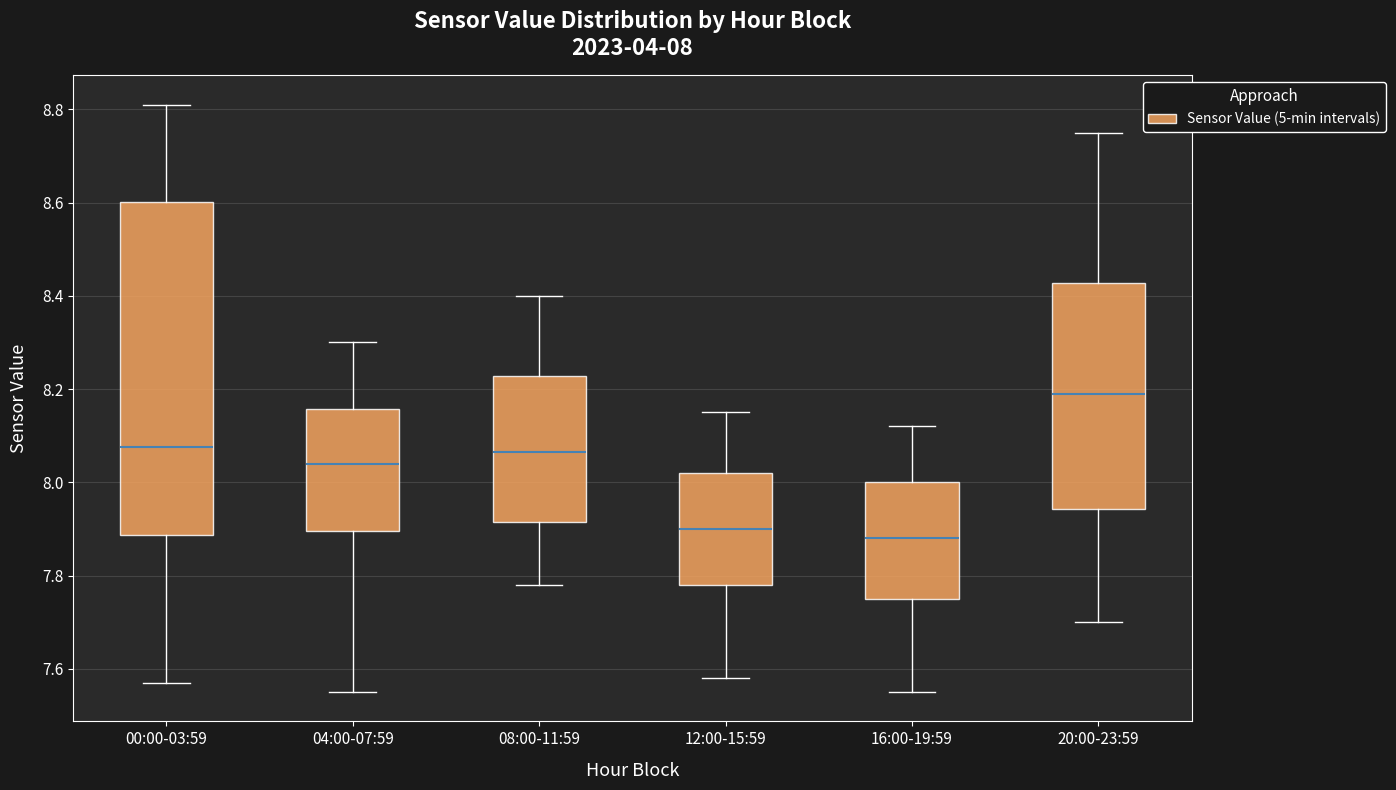

Which box is the tallest, from its lower edge to its upper edge?

00:00-03:59